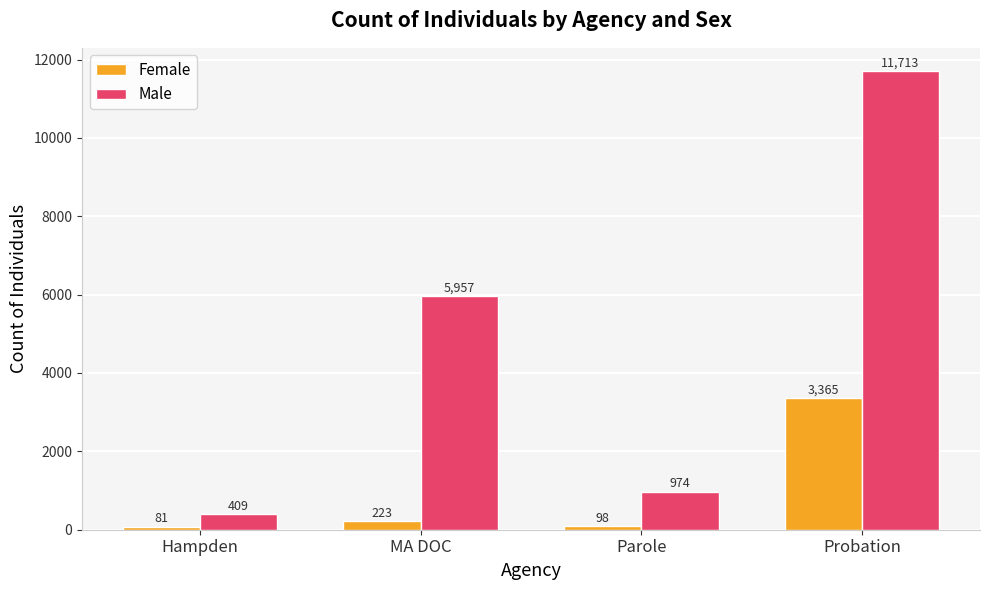

What is the label of the 1st bar from the left?

Hampden